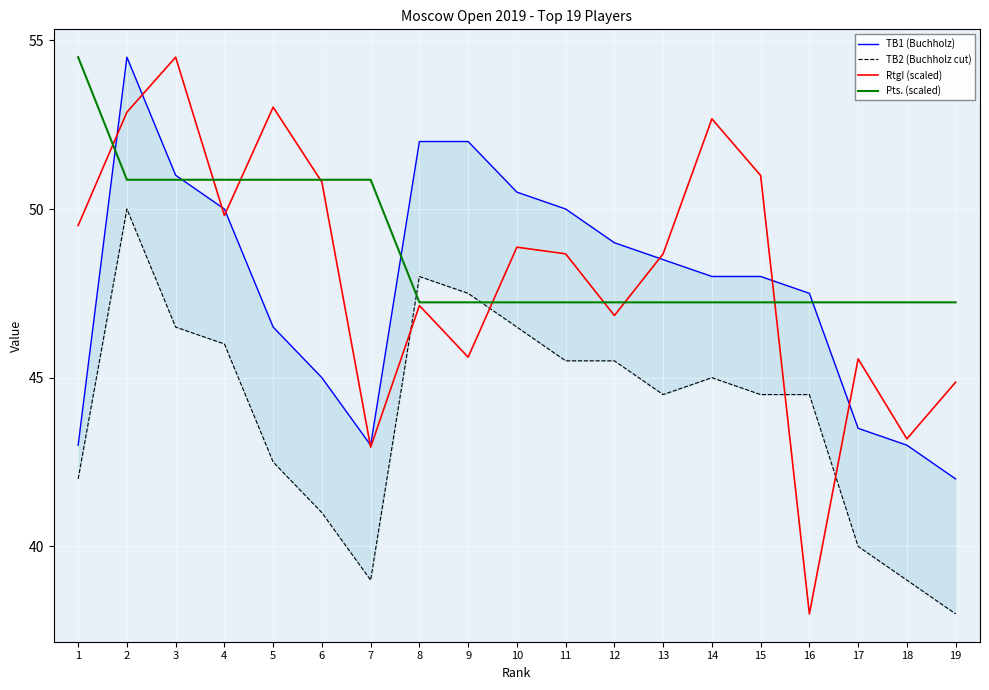

What is the approximate value of TB2 (Buchholz cut) at 14?

45.0